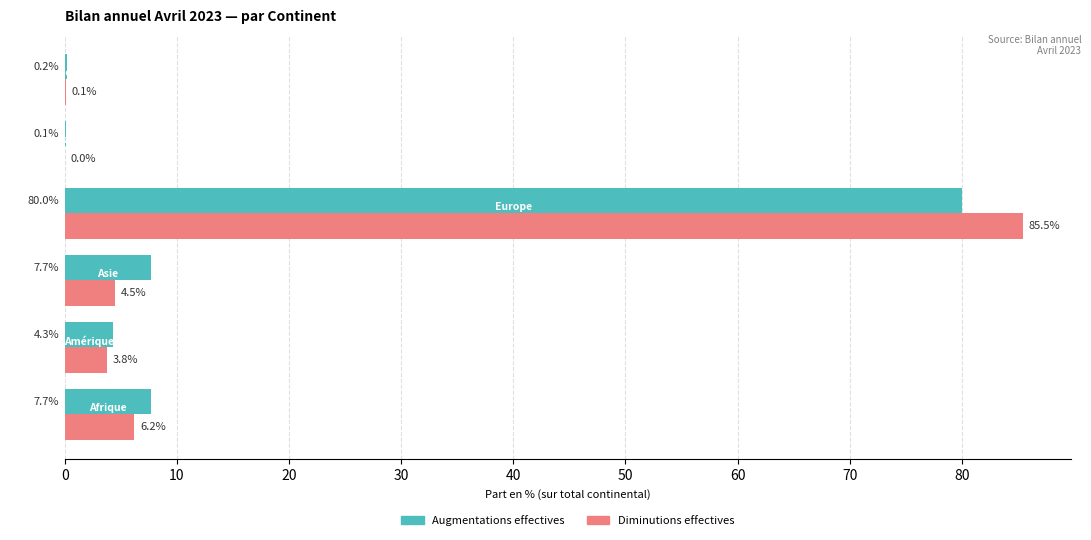

What is the maximum value shown in the chart?

85.5